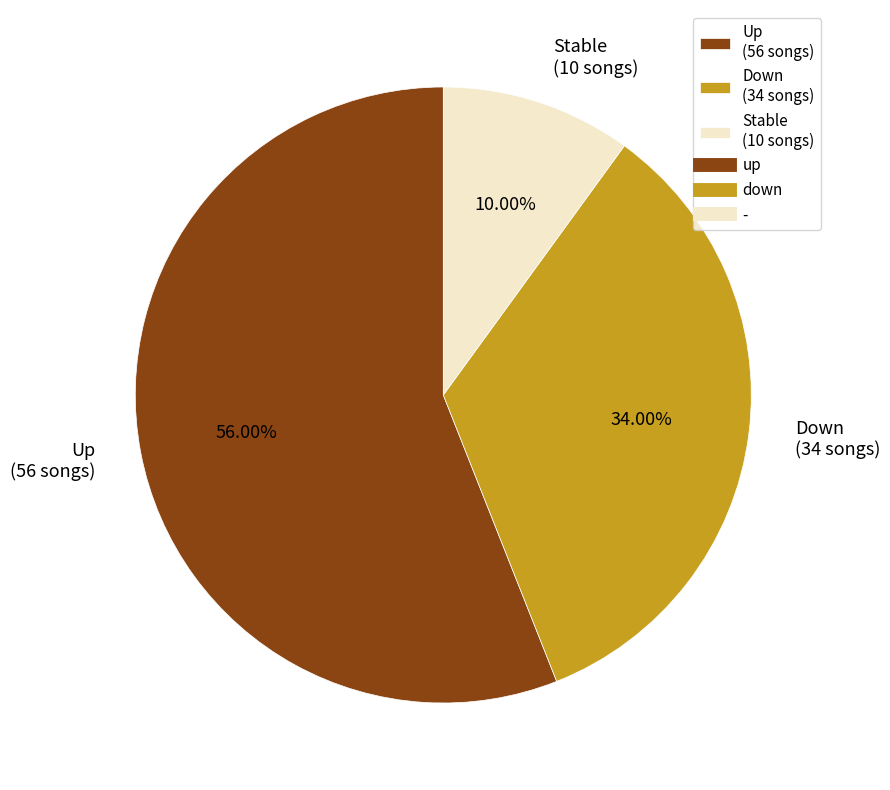

Which category accounts for the majority?

Up (56 songs)